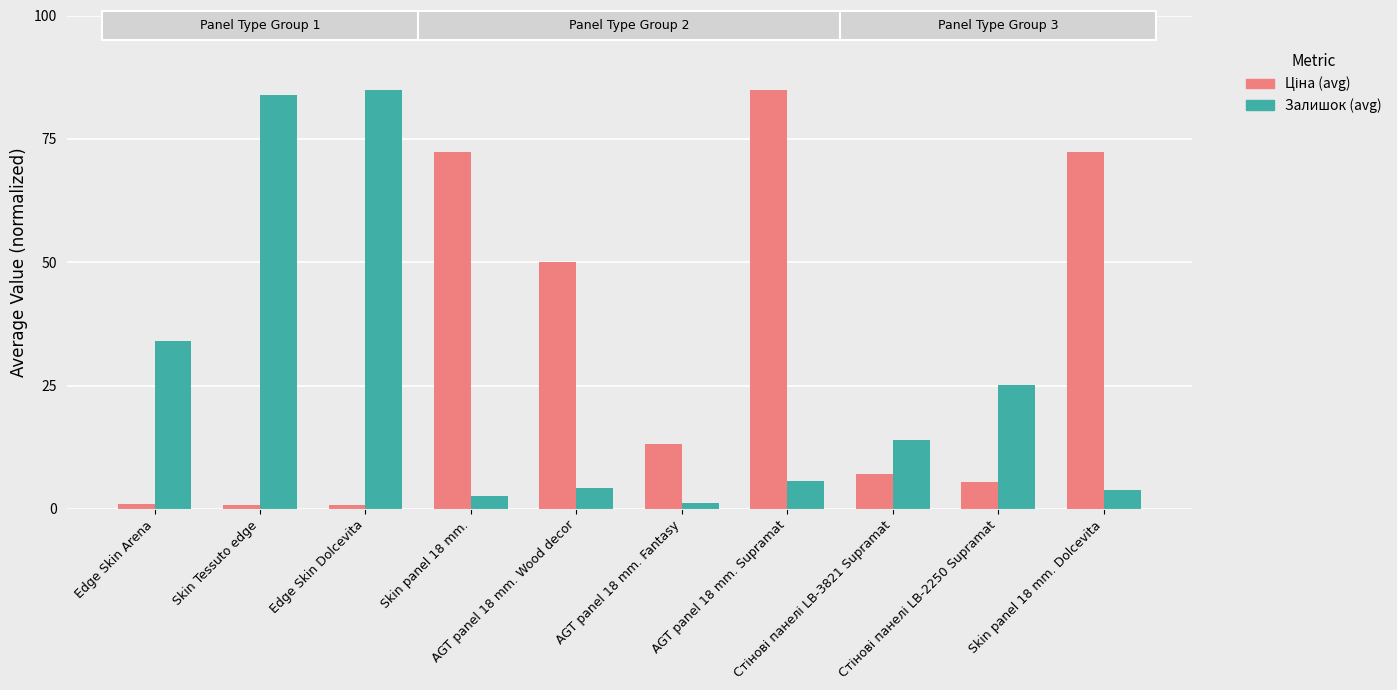

List the series in order of their peak value, highest first.

Ціна (avg), Залишок (avg)